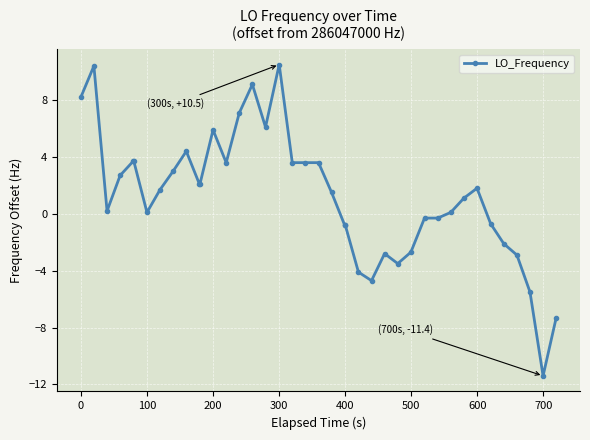

What is the smallest value displayed?

-11.4